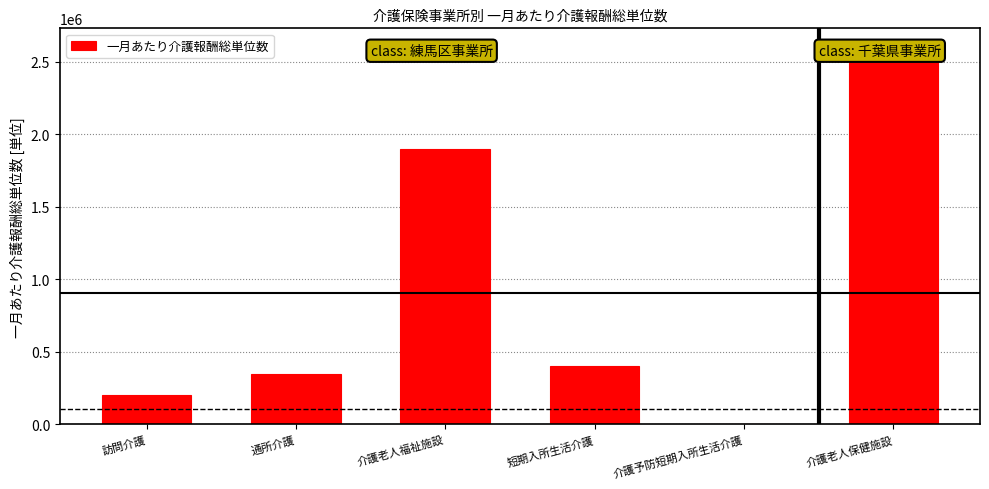

The chart shows a value of 1220924 at 介護老人保健施設. True or false?

False